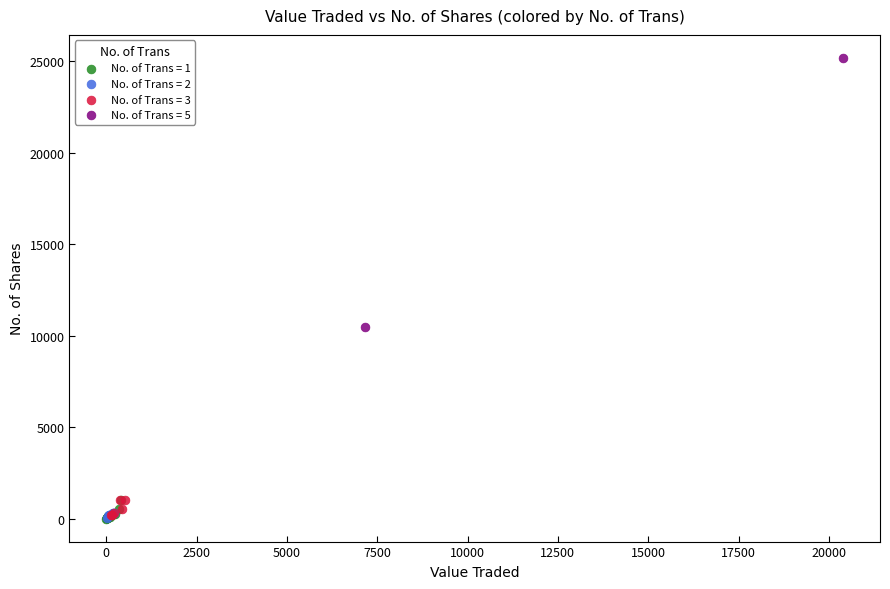

Which series has the largest Y range (max minus min)?

No. of Trans = 5